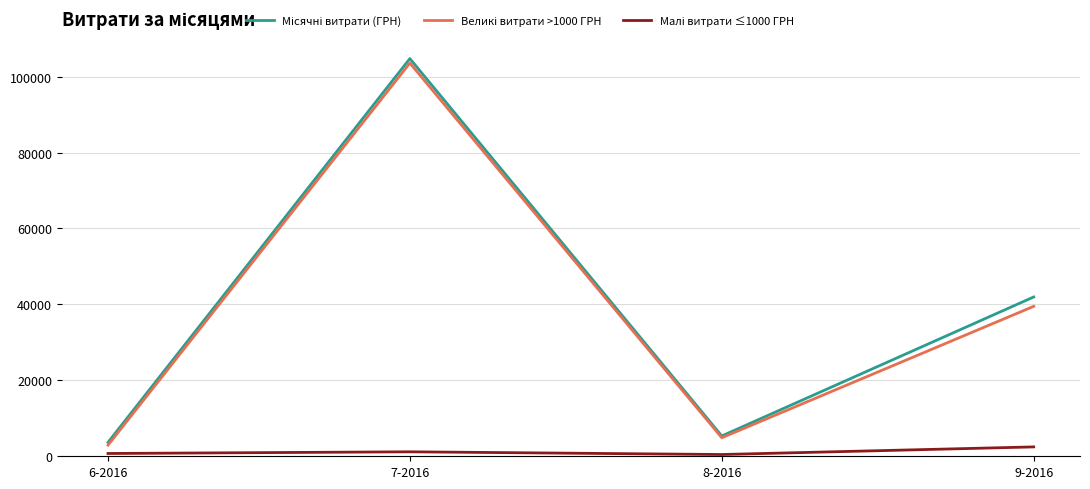

Which label corresponds to the largest value in the chart?

7-2016